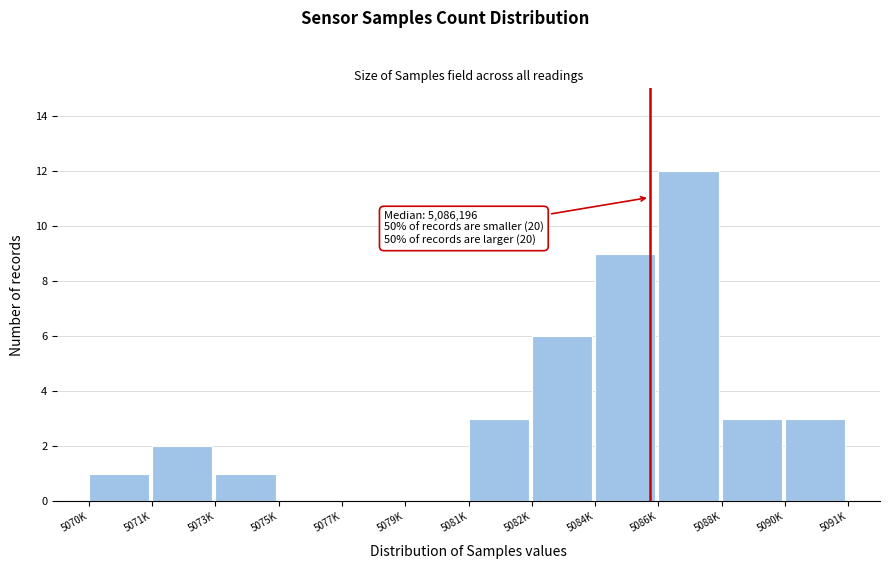

Reading left to right, list all the values displayed in this chart.

5070K=1	5071K=2	5073K=1	5075K=0	5077K=0	5079K=0	5081K=3	5082K=6	5084K=9	5086K=12	5088K=3	5090K=3